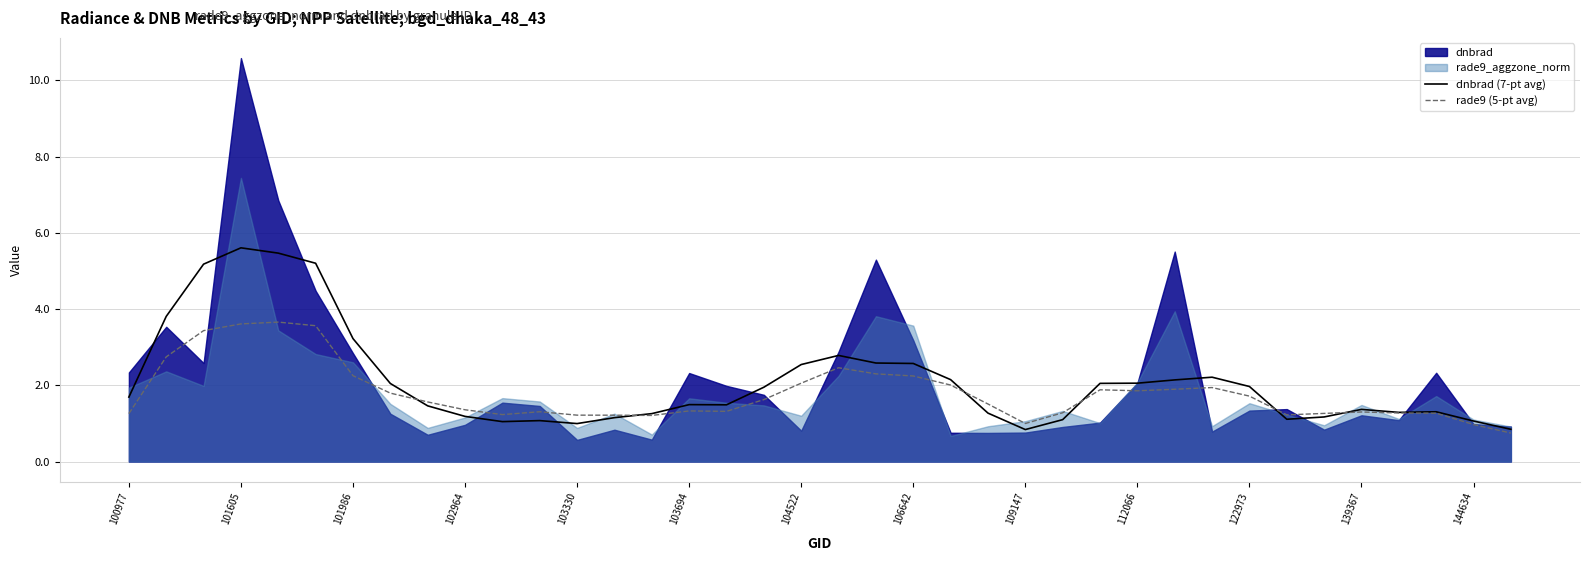

What is the lowest value of the dnbrad (7-pt avg) series?

0.8